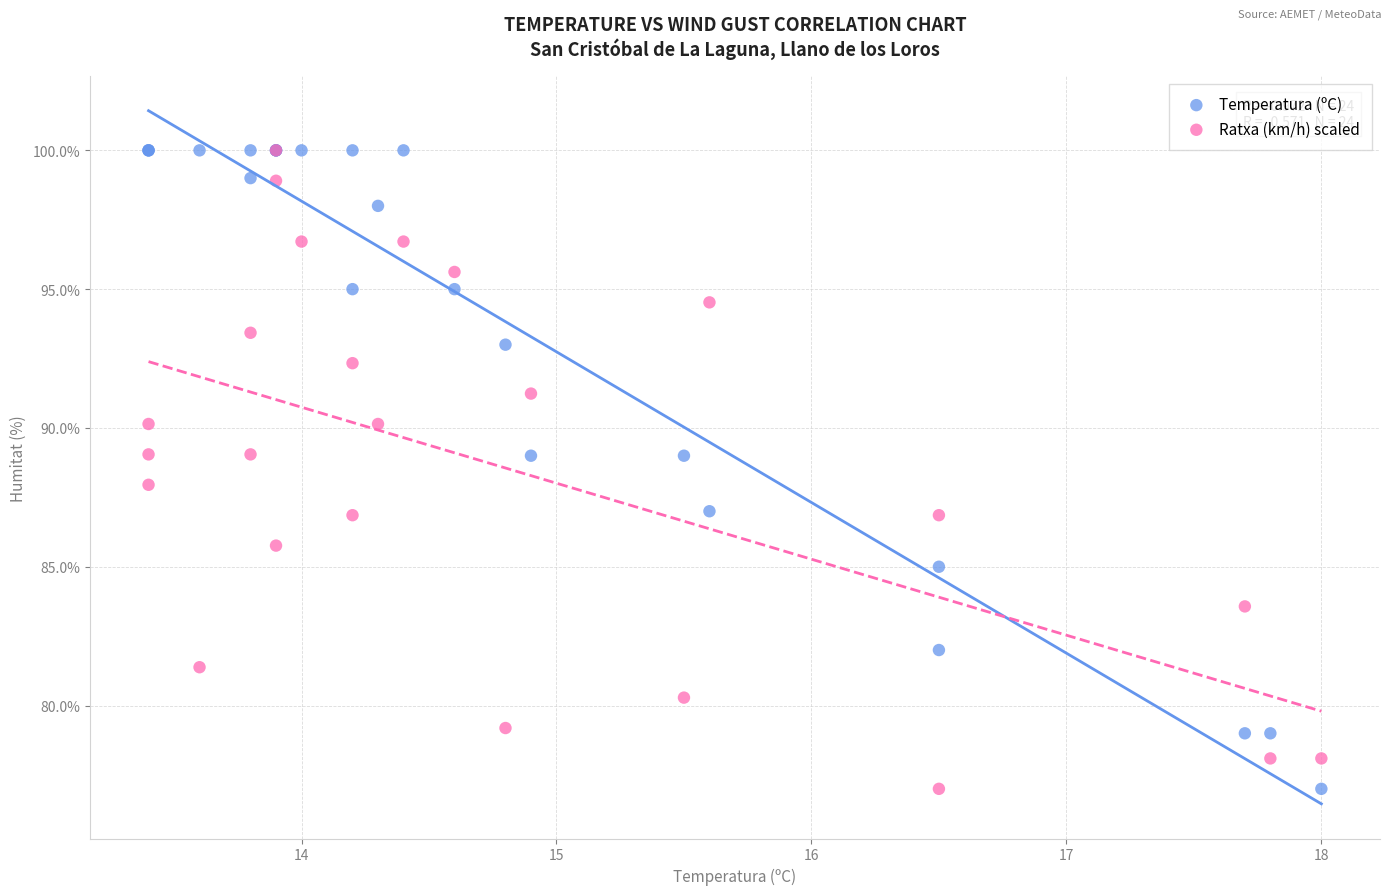

What are all the series names shown in the legend?

Temperatura (ºC), Ratxa (km/h) scaled